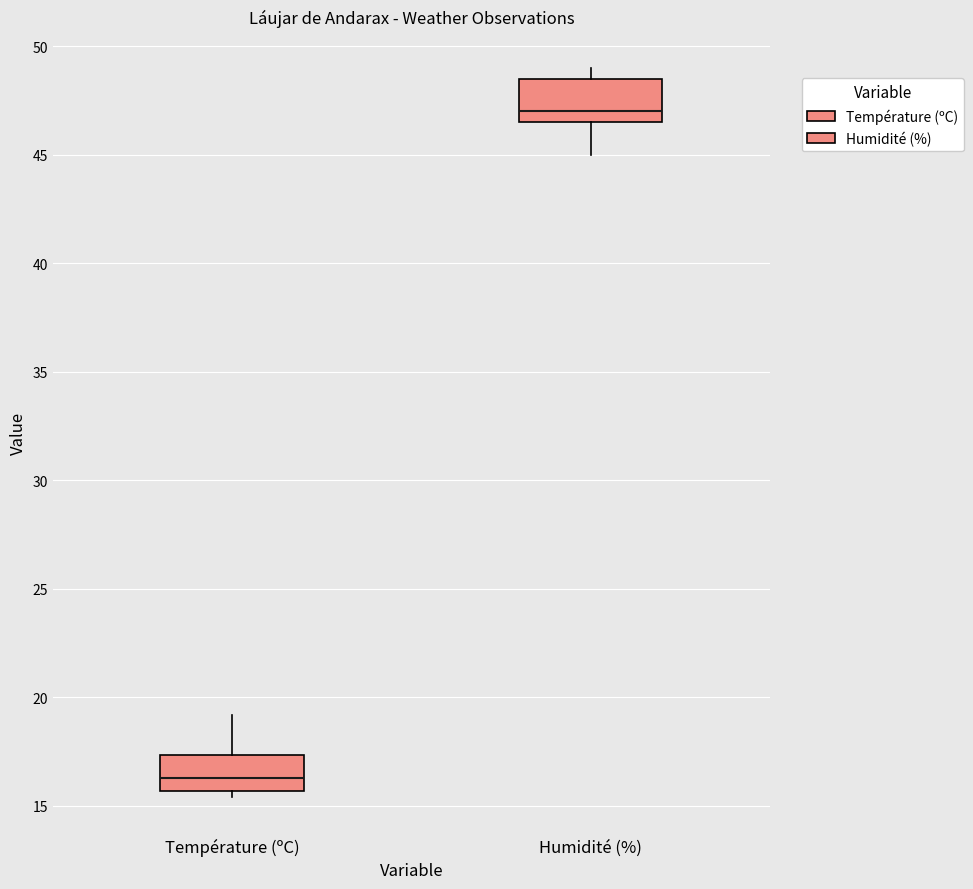

Where is the lower edge of the box for Humidité (%) on the y-axis? The values are not printed on the chart, so give them approximately, as read against the axis.

46.5